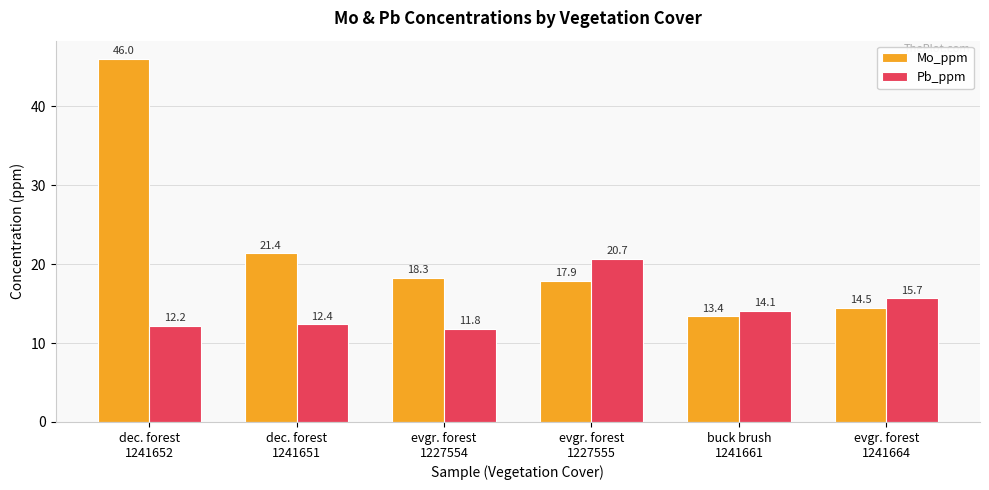

Is it true that Pb_ppm equals 14.1 at buck brush
1241661?

True